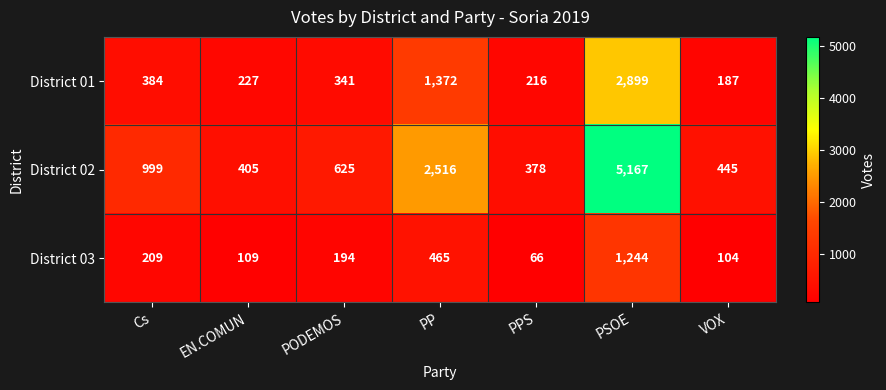

At which category is the sum across all series the highest?

PSOE